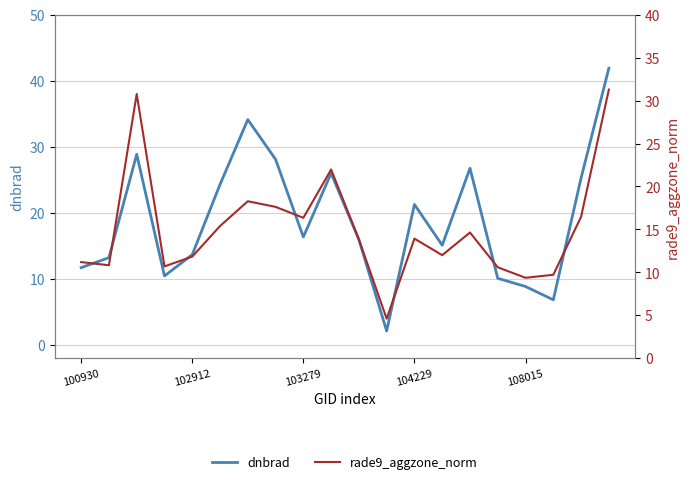

True or false: rade9_aggzone_norm has a value of 20.1 at 5.

False